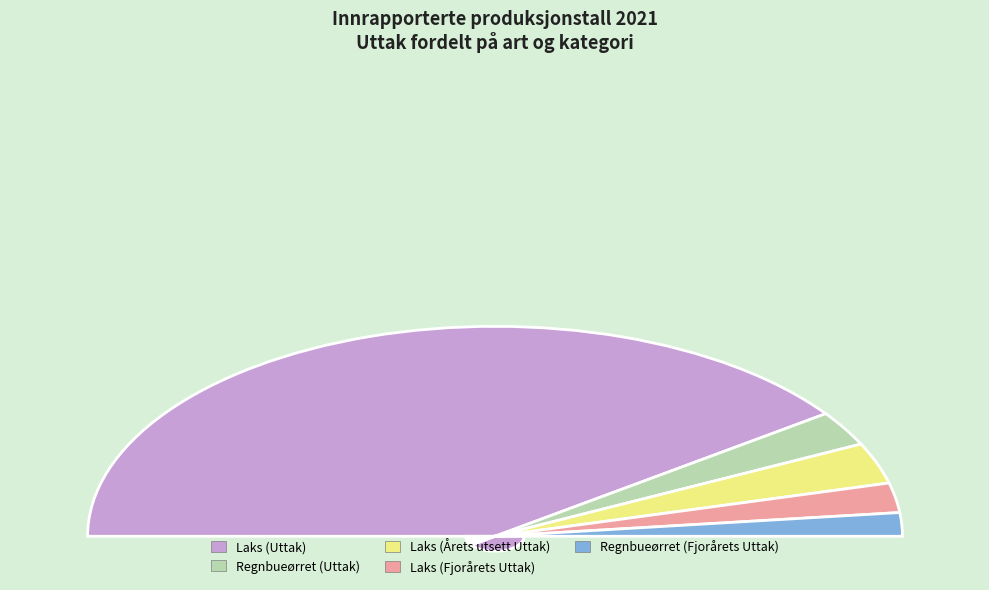

Is Laks (Fjorårets Uttak) the majority of the pie?

No